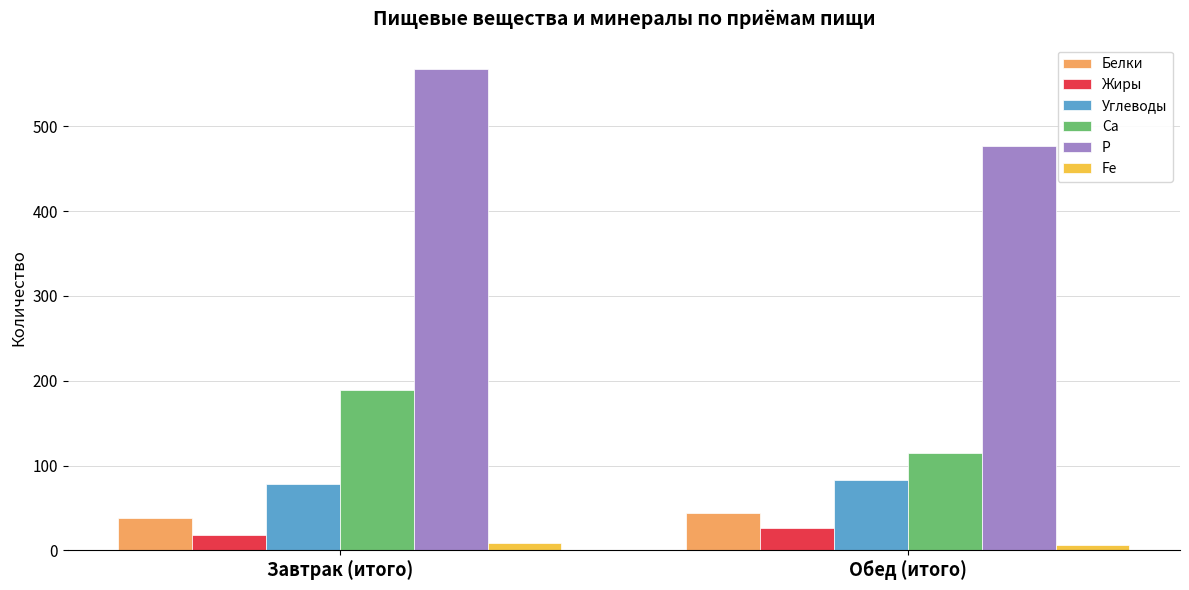

At which category is the sum across all series the highest?

Завтрак (итого)